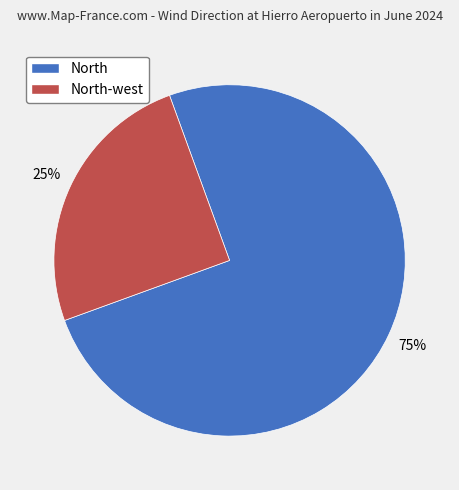

To the nearest percent, what is the average slice percentage?

50%